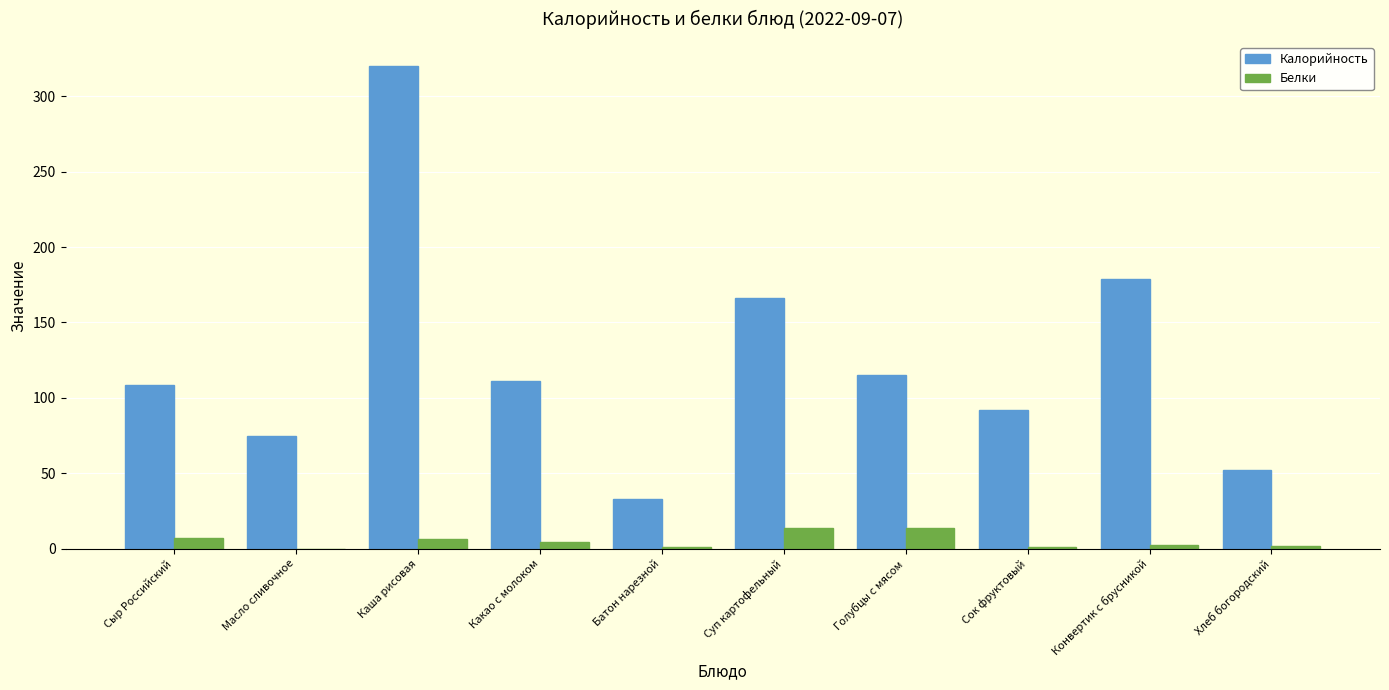

Read the Белки value at Голубцы с мясом.

14.0